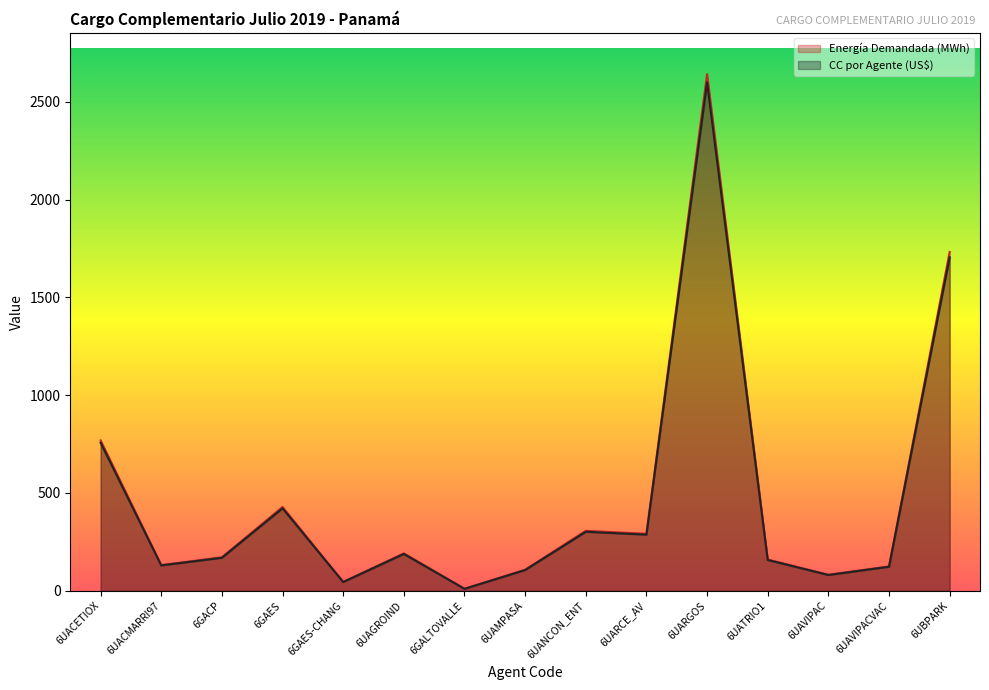

The Energía Demandada (MWh) series shows 170.9 at 6GACP. True or false?

True